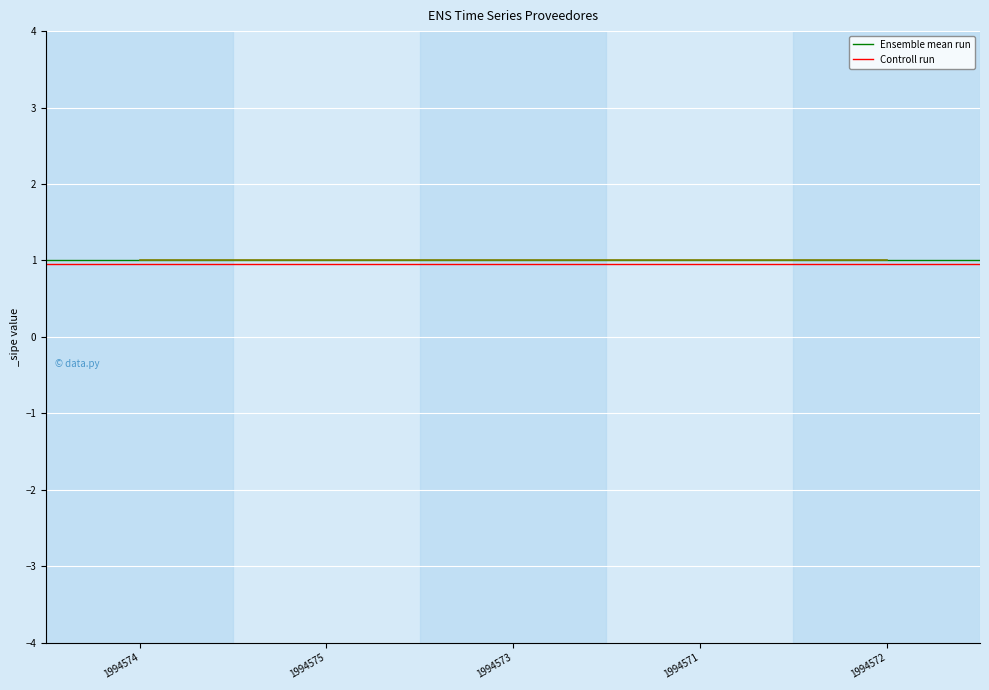

Does the chart display data point markers on the line(s)?

No